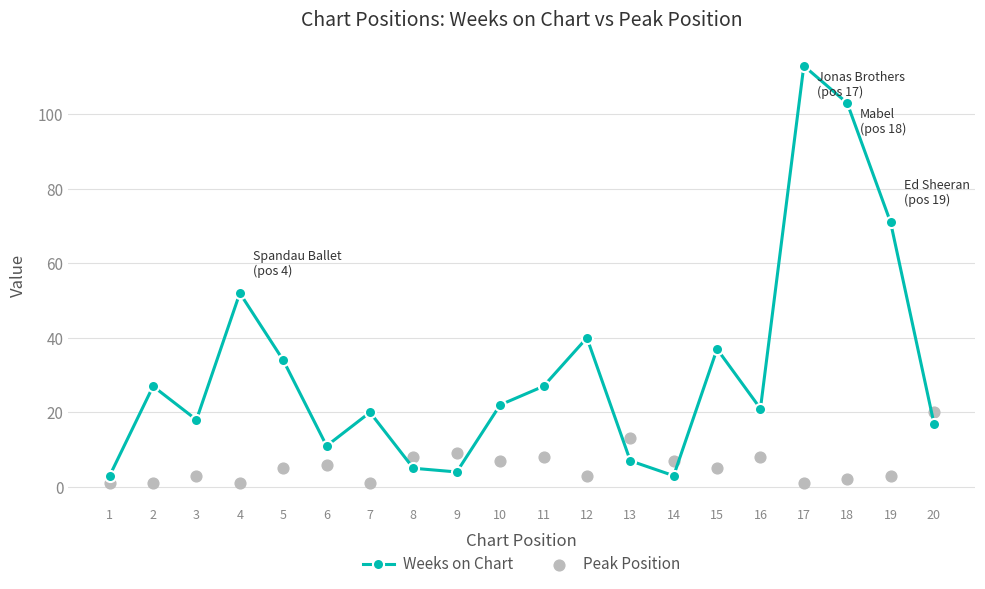

Which series has the widest spread of Y values?

Weeks on Chart